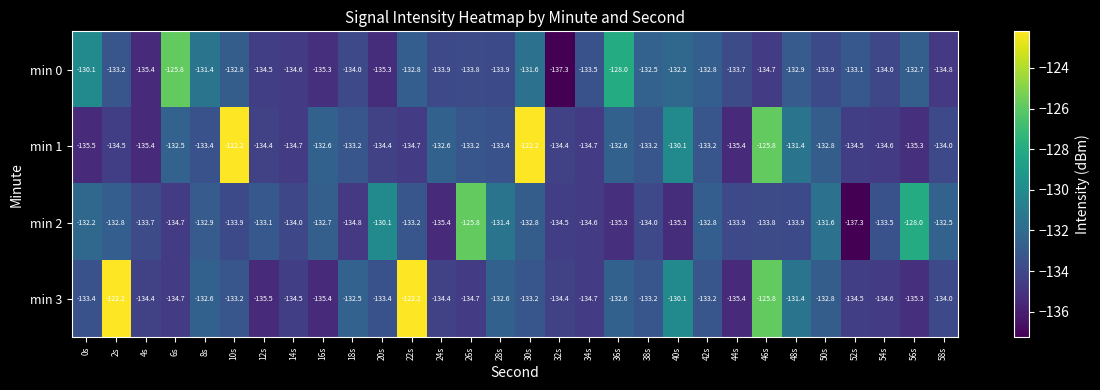

The min 2 series shows -133.5 at 54s. True or false?

True